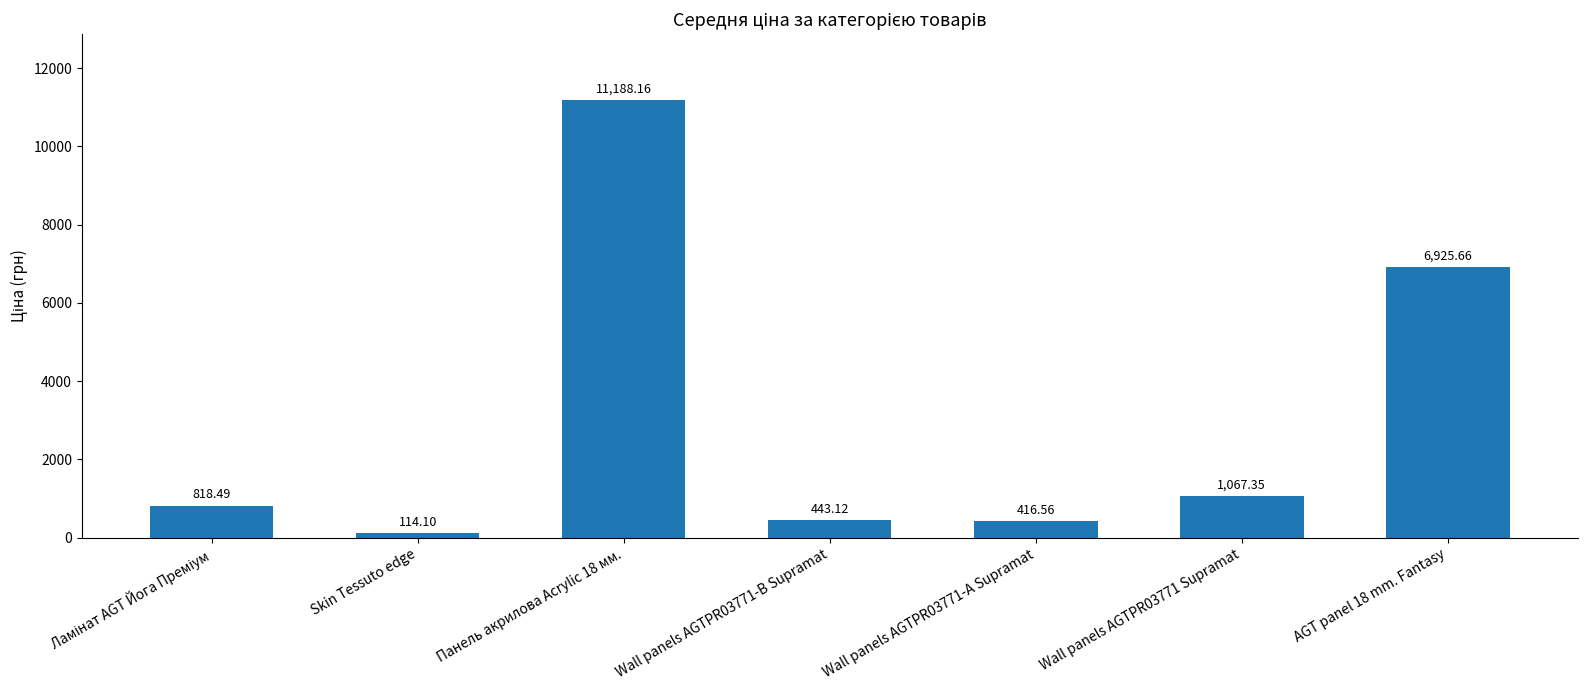

What is the minimum value shown in the chart?

114.1